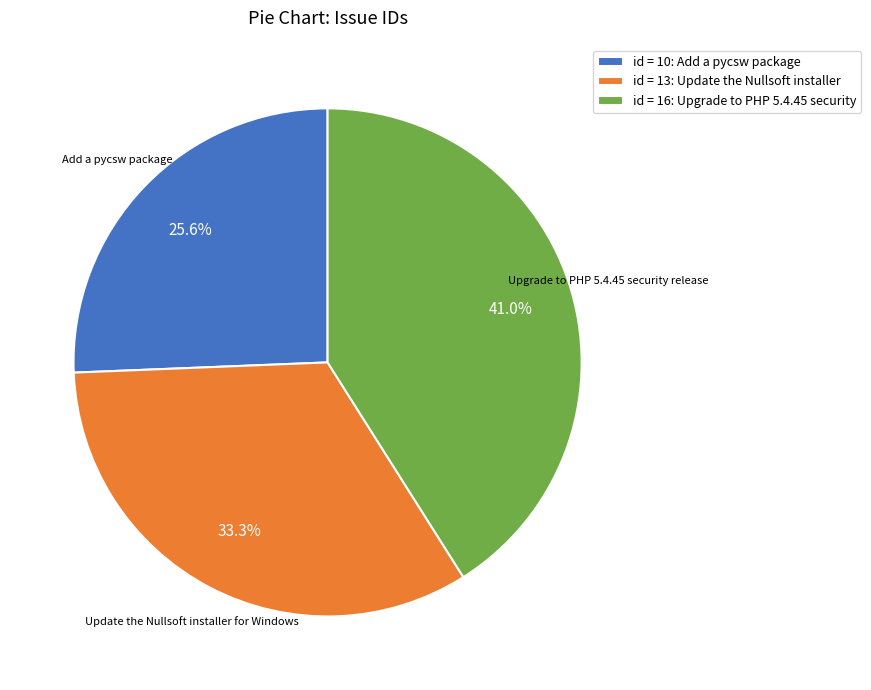

What portion of the pie excludes id = 16: Upgrade to PHP 5.4.45 security?

59.0%